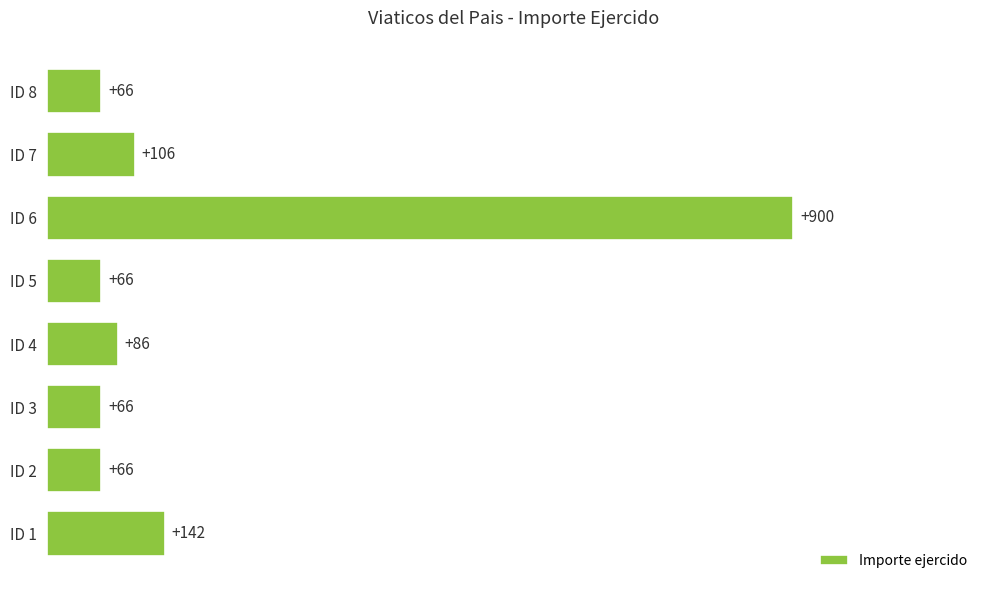

Is it true that the value at ID 4 is 26?

False